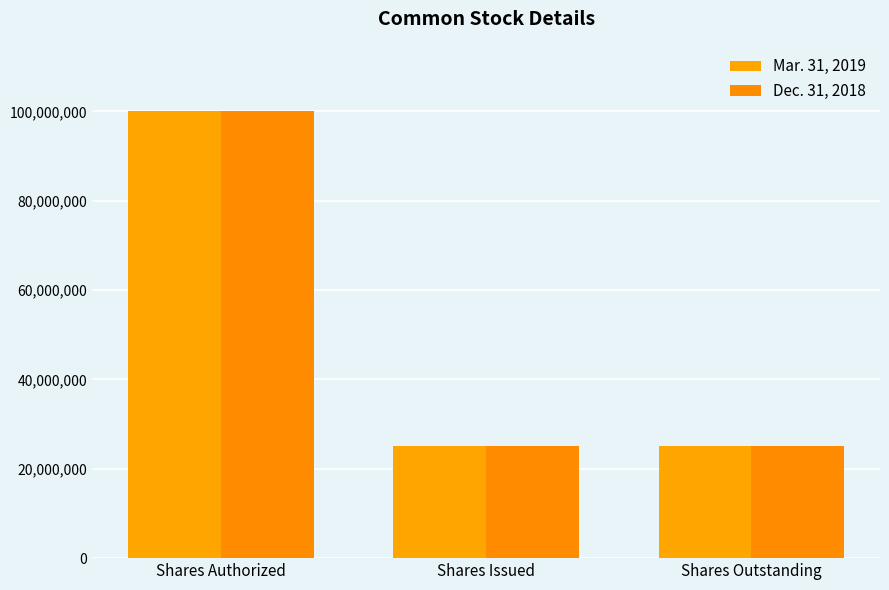

What is the difference between the Dec. 31, 2018 values at Shares Authorized and Shares Outstanding?

74981902